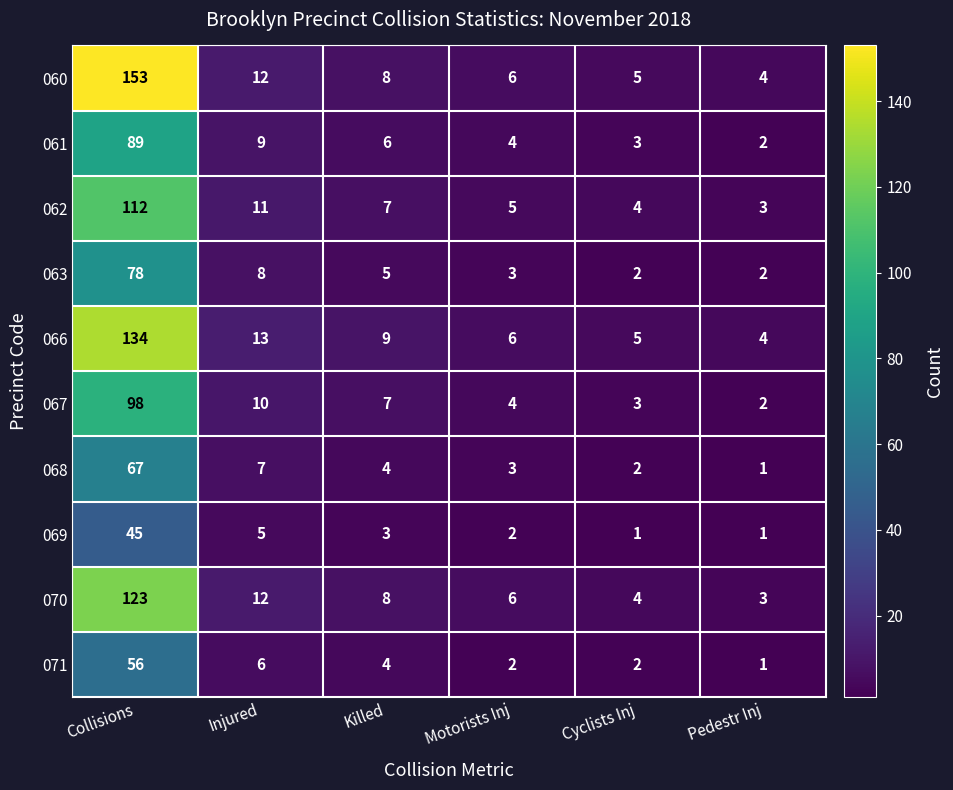

True or false: 067 has a value of 2 at Pedestr Inj.

True